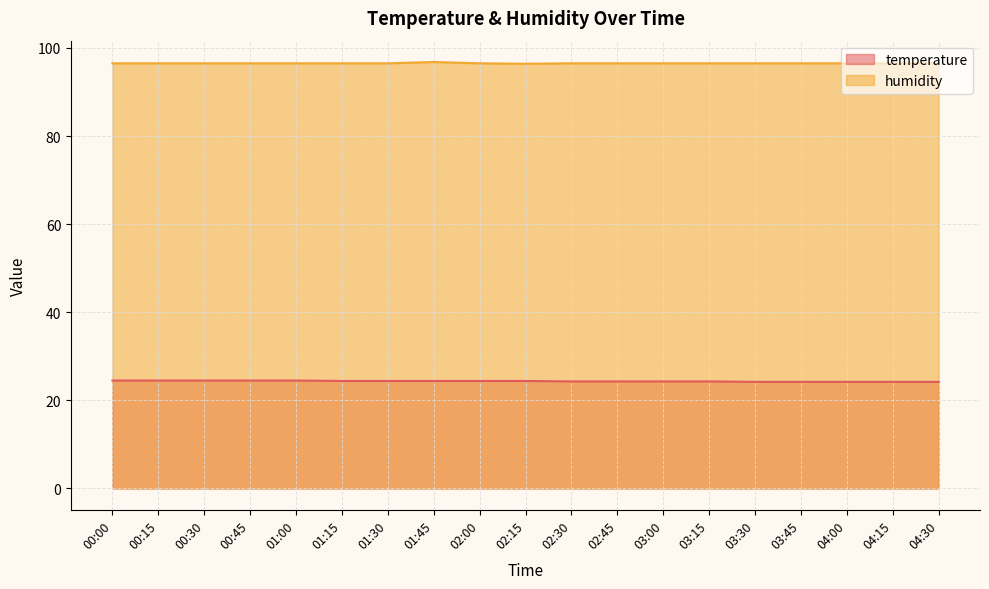

Reading left to right, list all the values displayed in this chart.

temperature: 24.5	24.5	24.5	24.5	24.5	24.4	24.4	24.4	24.4	24.4	24.3	24.3	24.3	24.3	24.2	24.2	24.2	24.2	24.2
humidity: 96.5	96.5	96.5	96.5	96.5	96.5	96.5	96.8	96.5	96.4	96.5	96.5	96.5	96.5	96.5	96.5	96.5	96.5	96.5